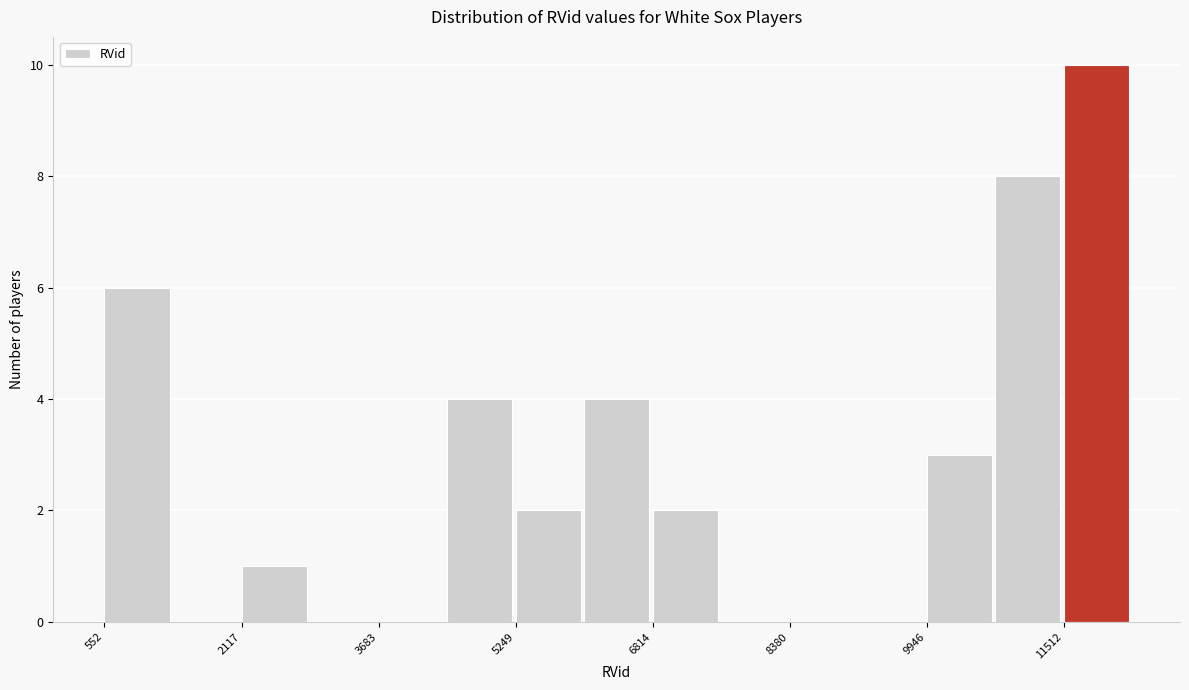

Read against the x-axis, roughly where is the centre of the tallest bar?

11800